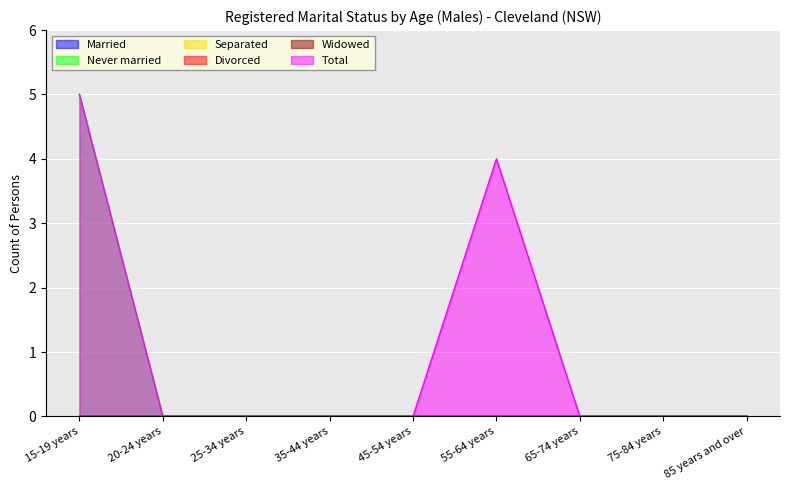

At how many categories does at least one series exceed 0?

2